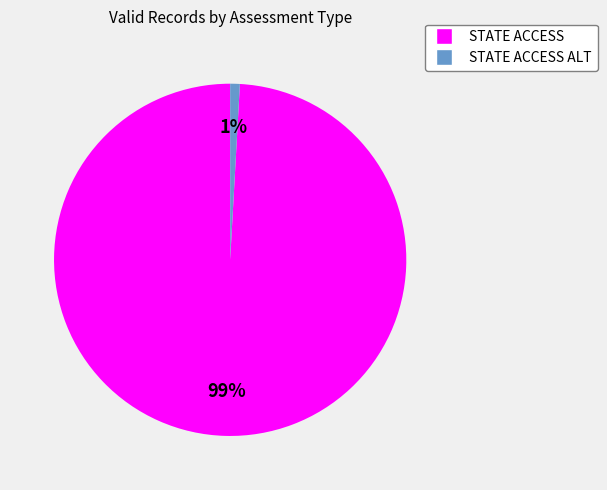

To the nearest percent, what is the average slice percentage?

50%